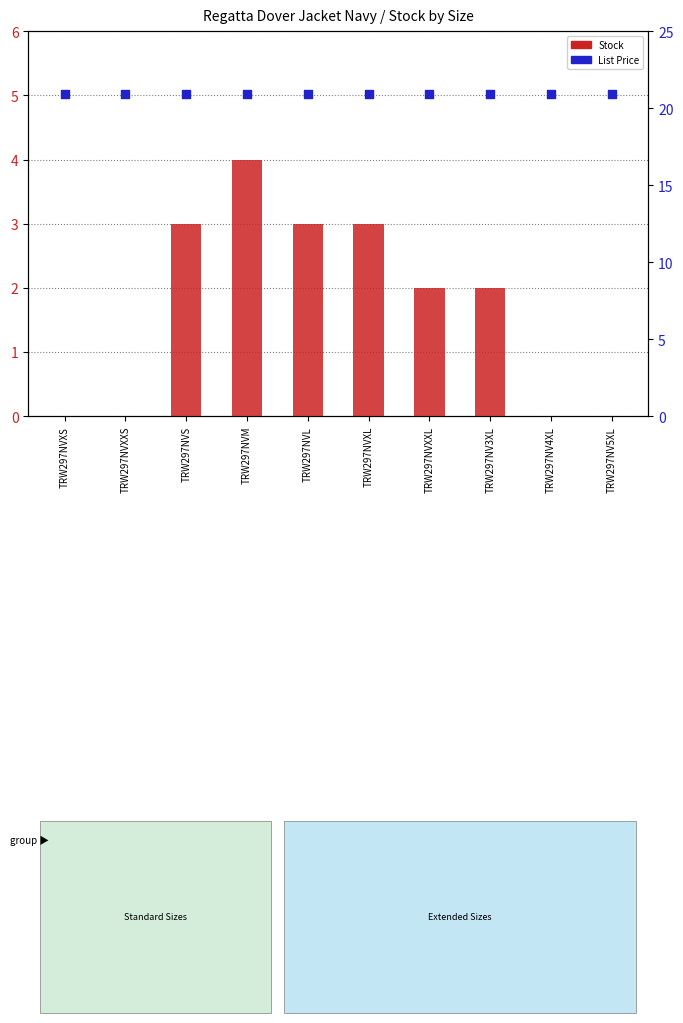

At how many categories does at least one series exceed 10?

10